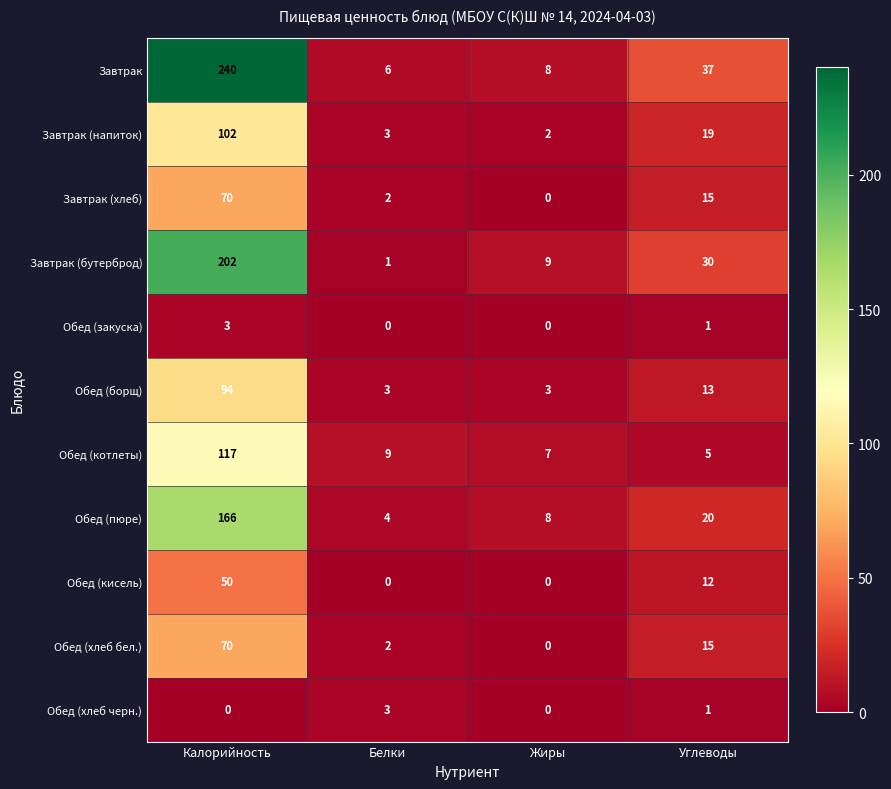

What is the sum of all Обед (борщ) values?

113